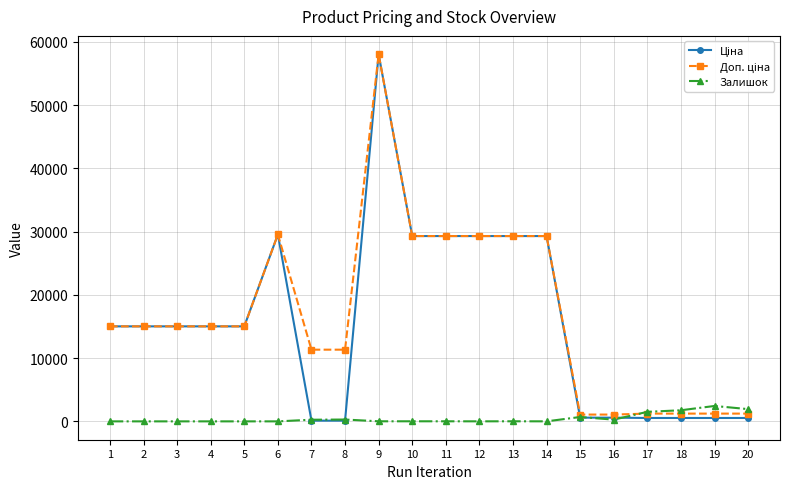

What is the greatest value displayed?

58037.0